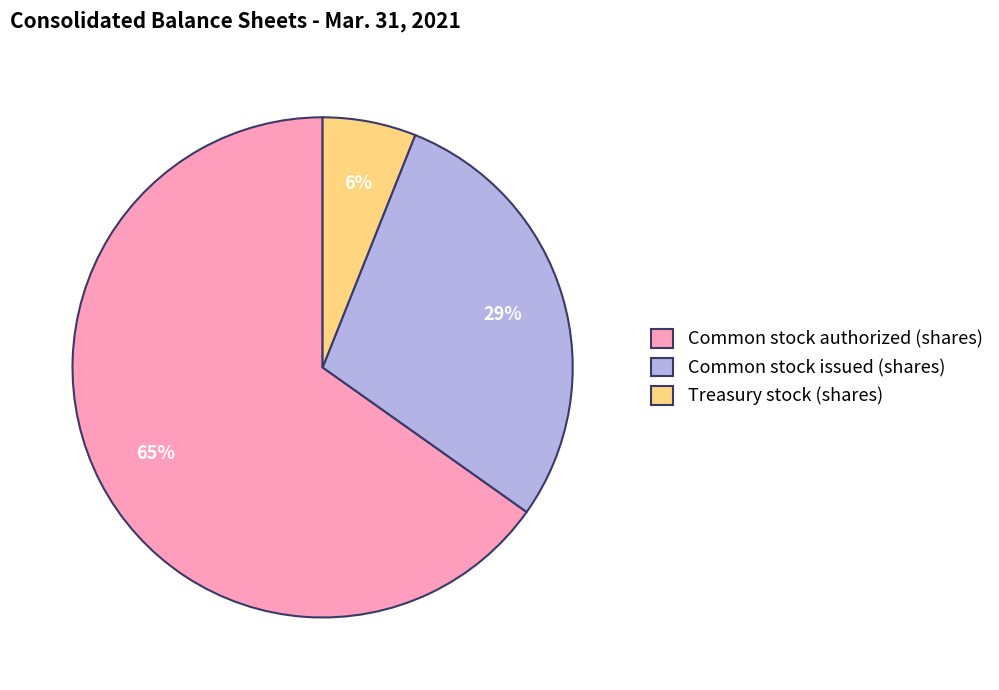

What is the smallest slice in the pie chart?

Treasury stock (shares)